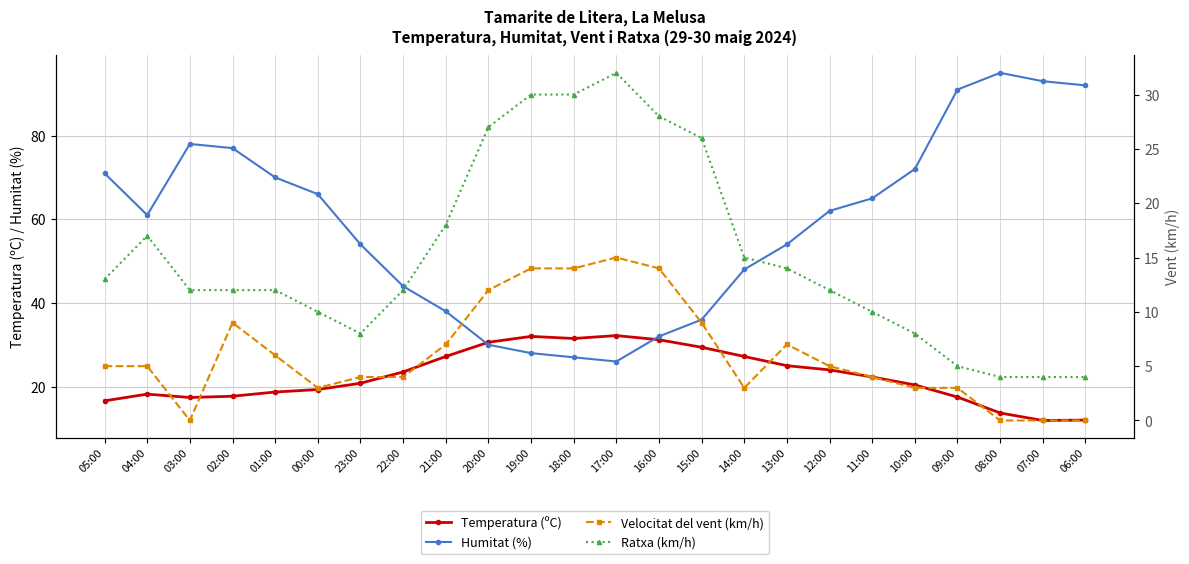

The Temperatura (ºC) series shows 24.5 at 02:00. True or false?

False